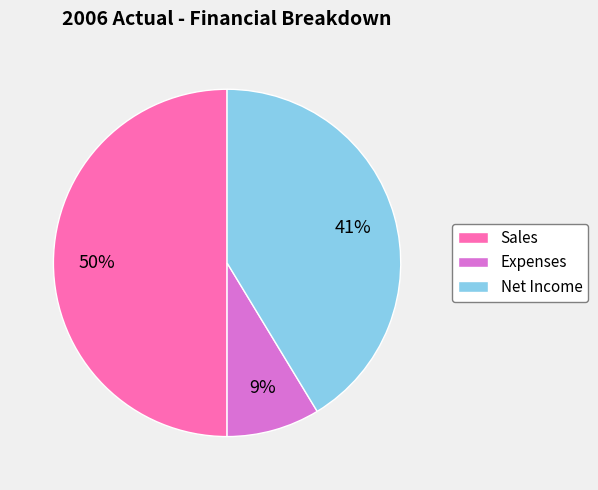

The Sales slice represents 41% of the pie. True or false?

False